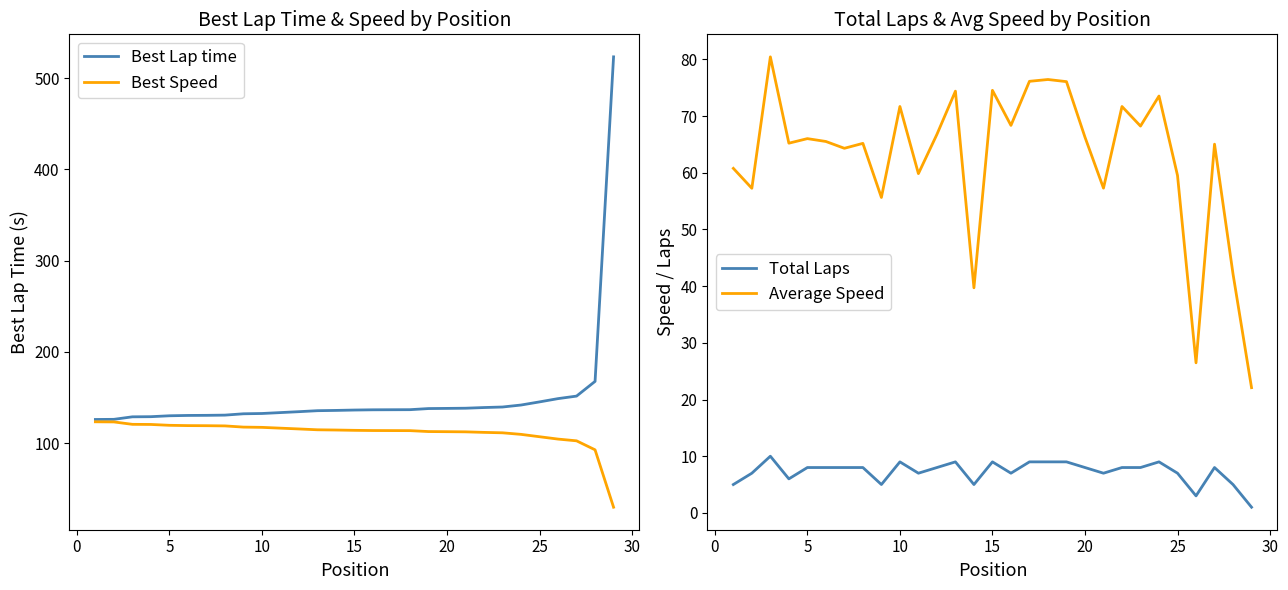

How many categories are shown in the chart?

29